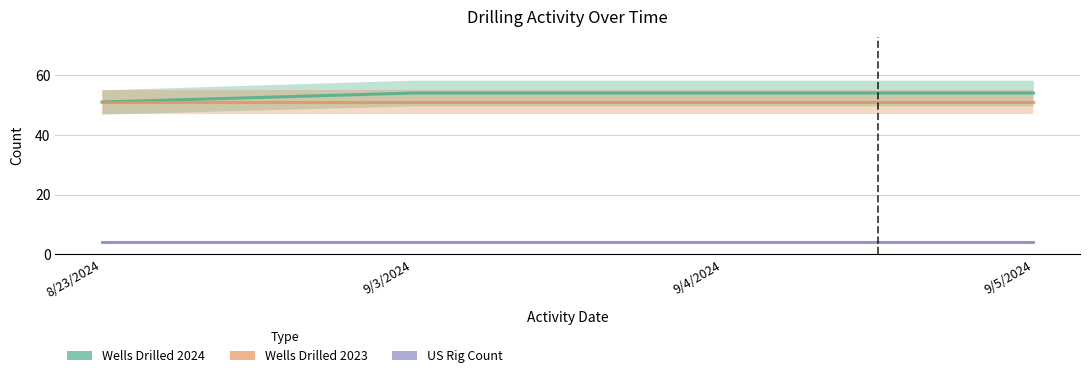

True or false: Wells Drilled 2024 and Wells Drilled 2023 intersect in this chart.

False